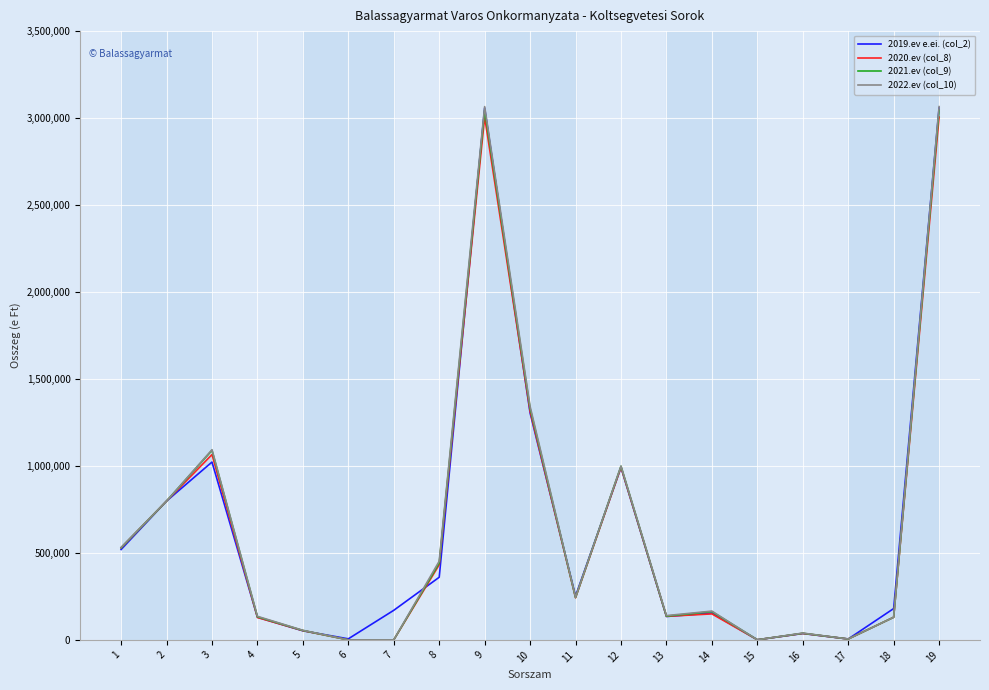

Is this an area chart (filled region under the line)?

No